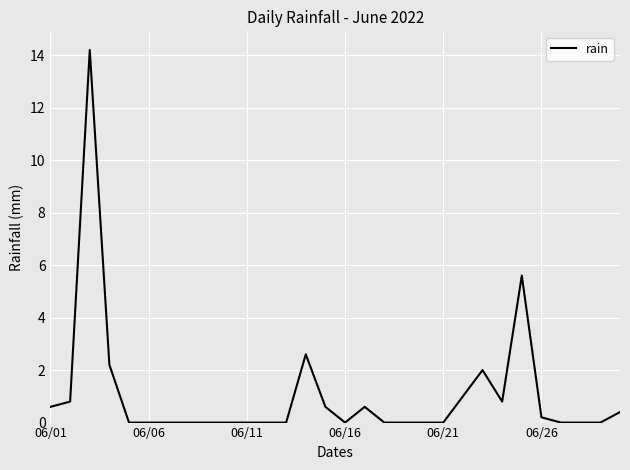

What is the greatest value displayed?

14.2